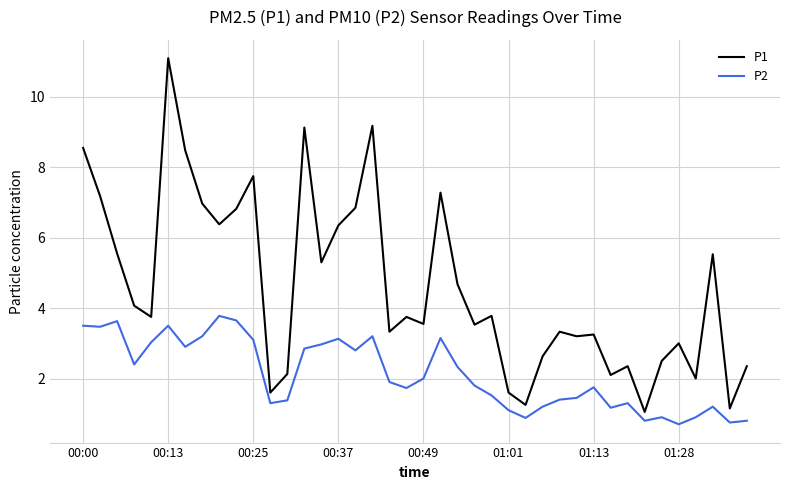

In P2, how many points are higher than both neighbors (excluding endpoints)?

10